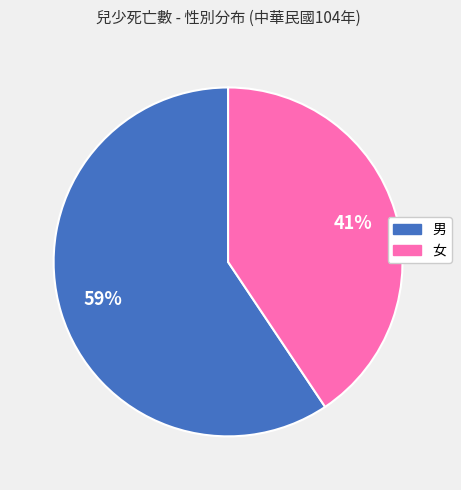

Count the number of slices in the pie.

2